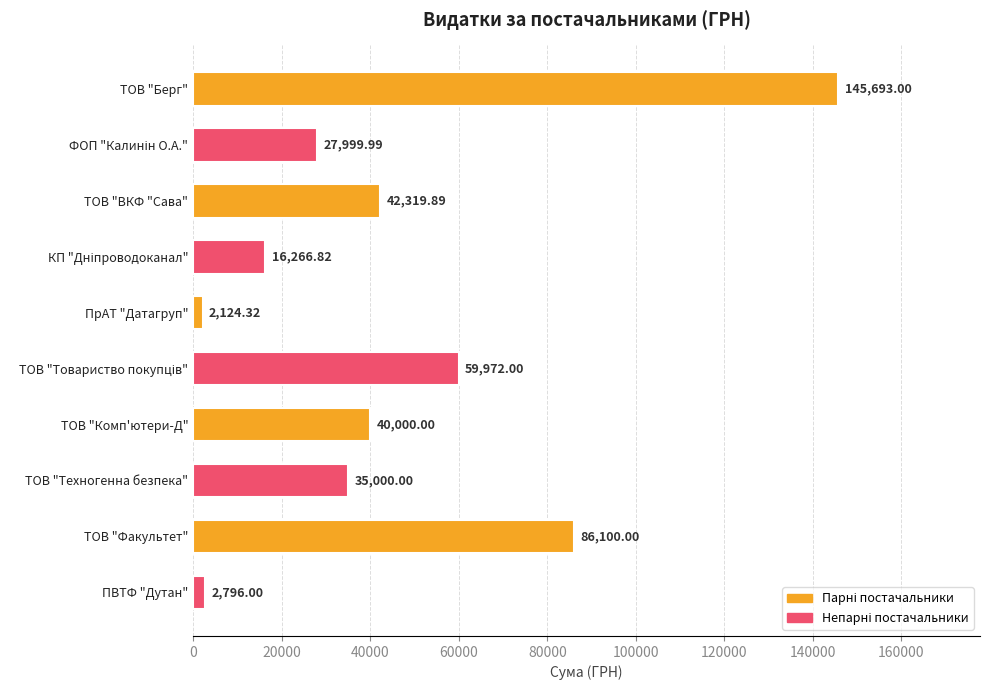

What is the sum of the values at ПрАТ "Датагруп" and ТОВ "Факультет"?

88224.3